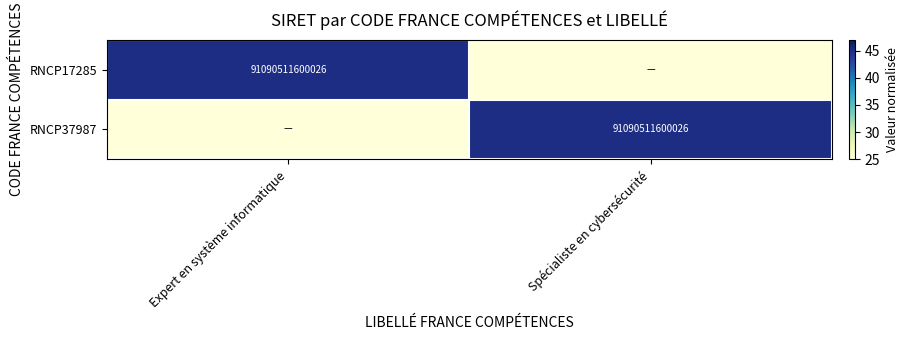

True or false: RNCP37987 has a value of 55030101131963 at Spécialiste en cybersécurité.

False